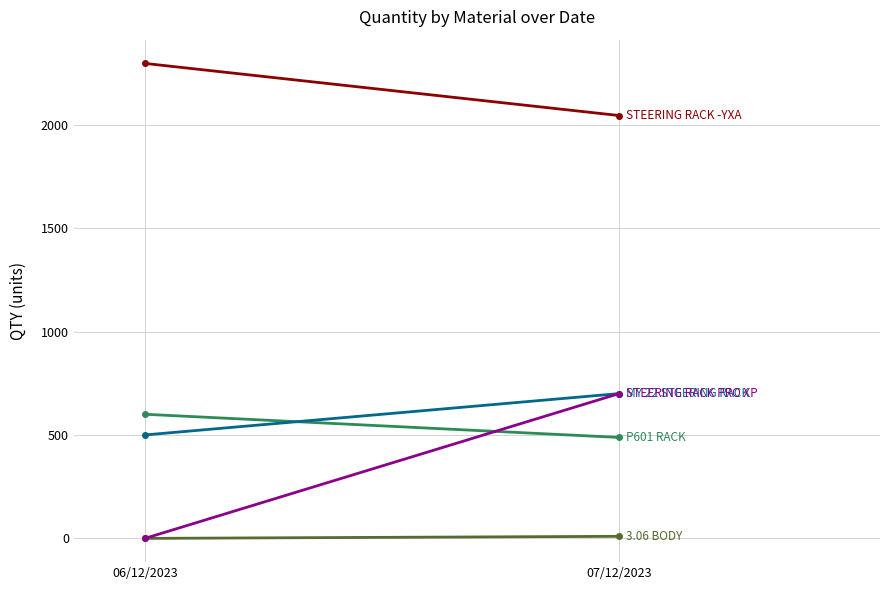

The STEERING RACK PRO XP series shows 438 at 06/12/2023. True or false?

False